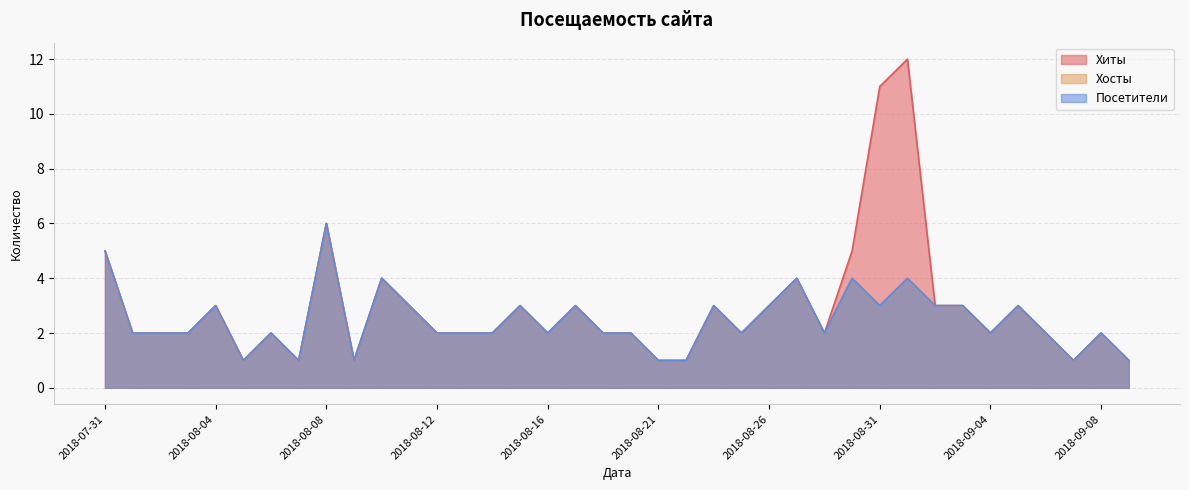

True or false: Хиты and Посетители intersect in this chart.

False